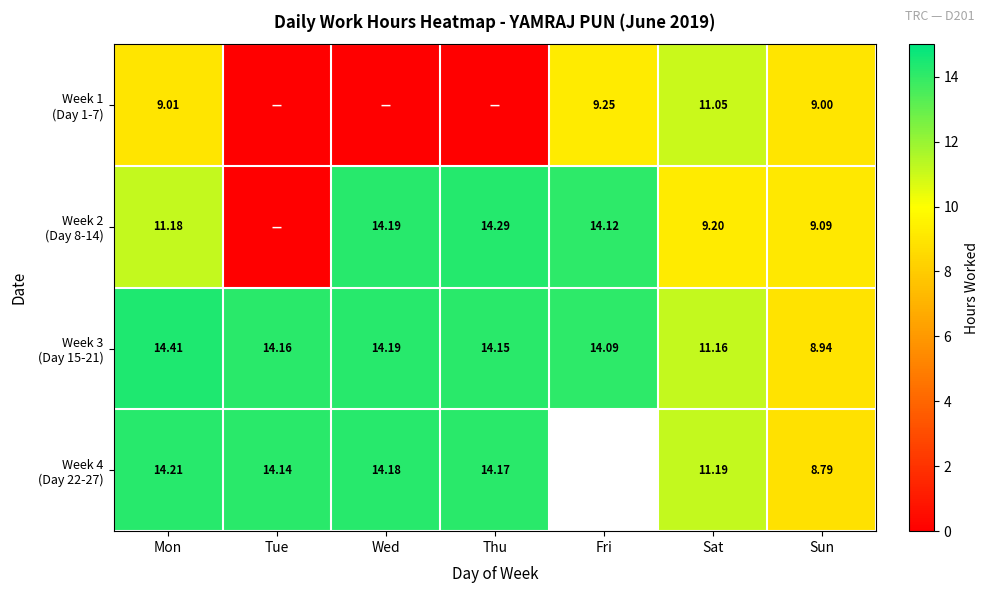

What is the sum of the Week 2 (Day 8-14) values at Sun and Fri?

23.2